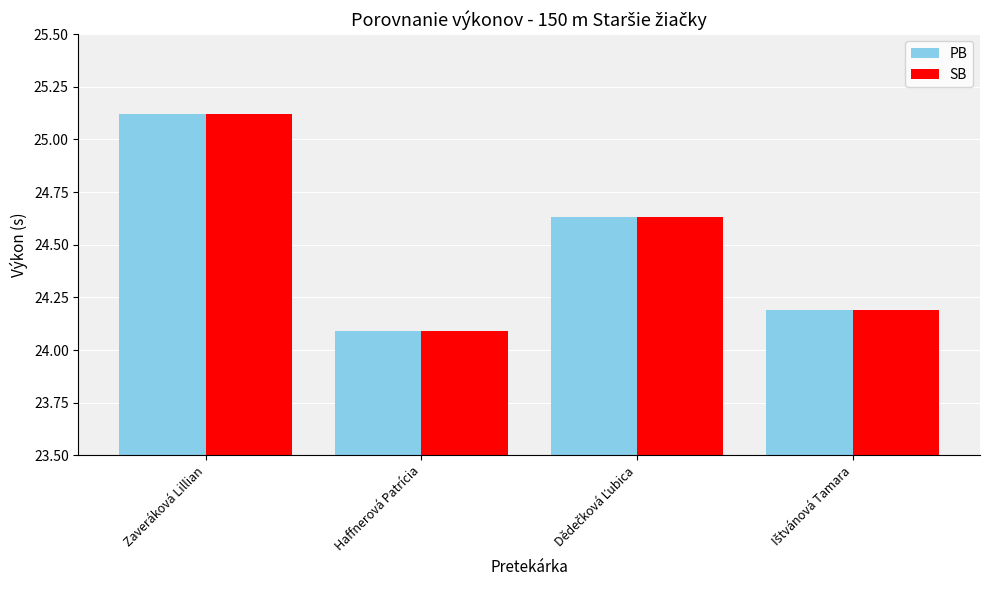

The PB series shows 5.1 at Zaveráková Lillian. True or false?

False